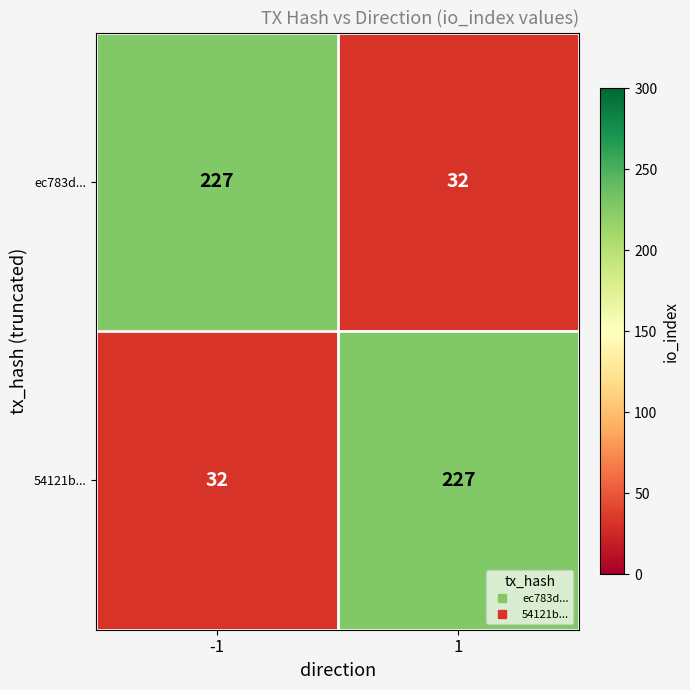

What is the sum of the 54121b... values at 1 and -1?

259